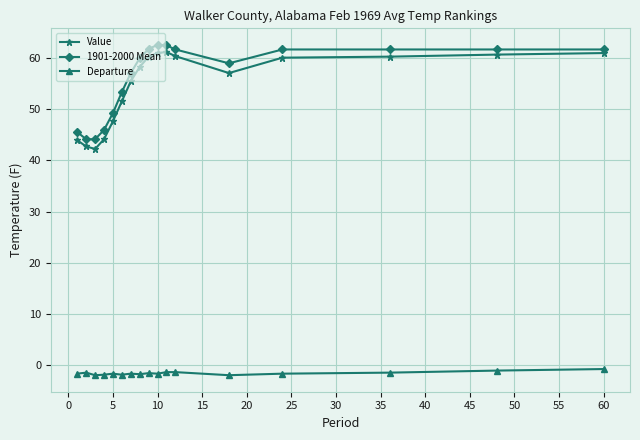

Which series has the widest spread of values?

Value